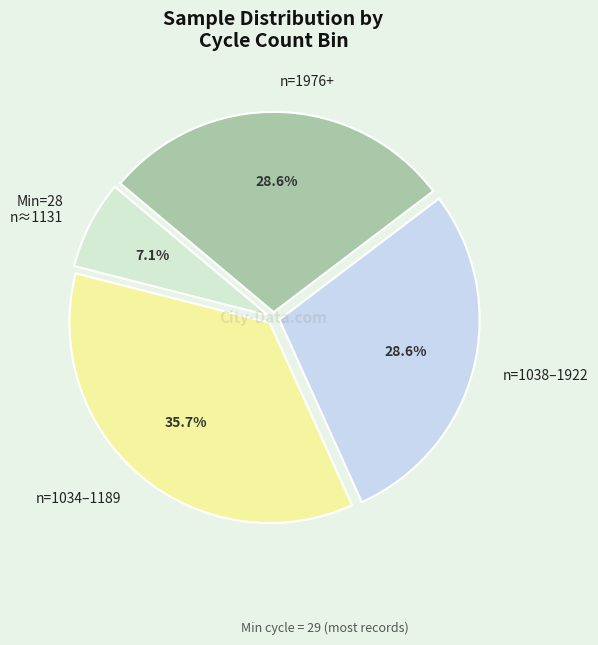

Does Min=28 n≈1131 account for over 50% of the chart?

No